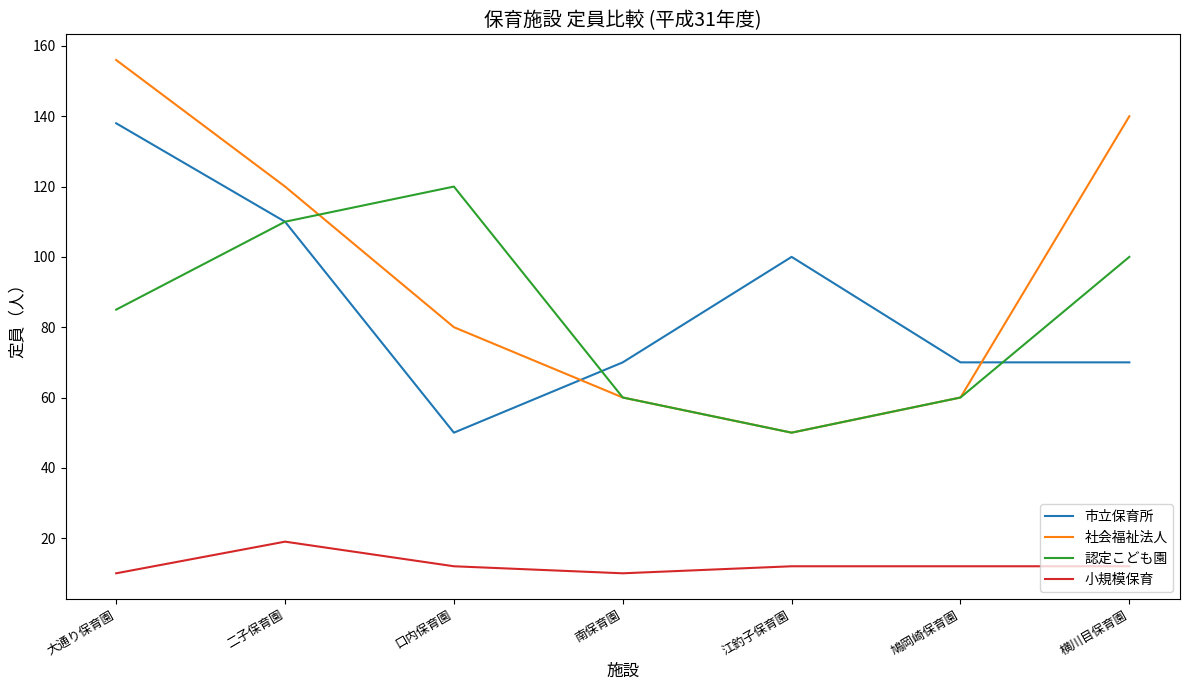

Which series changed the most between 南保育園 and 横川目保育園?

社会福祉法人